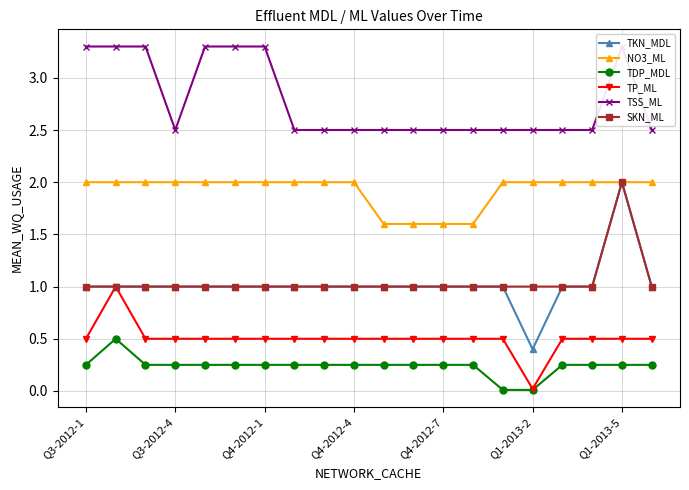

True or false: TKN_MDL has more than 0 points higher than both neighbors.

True